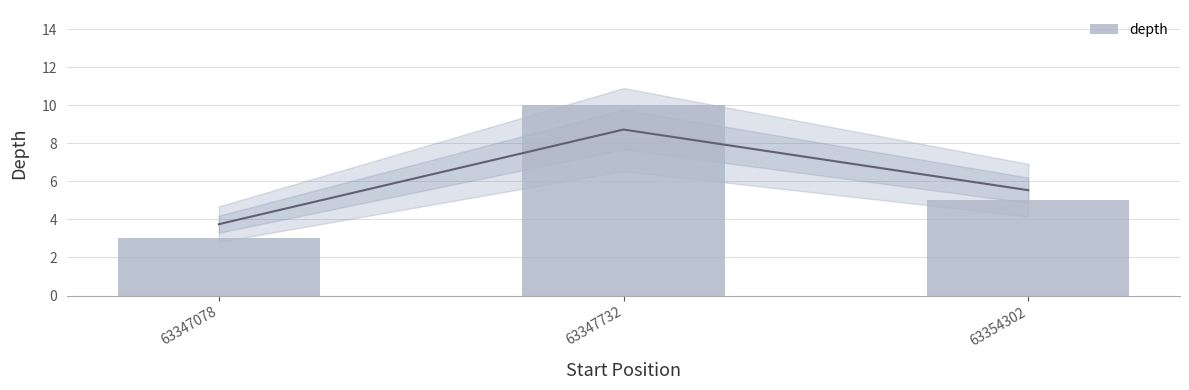

Reading right to left, list all the values displayed in this chart.

63354302=5	63347732=10	63347078=3